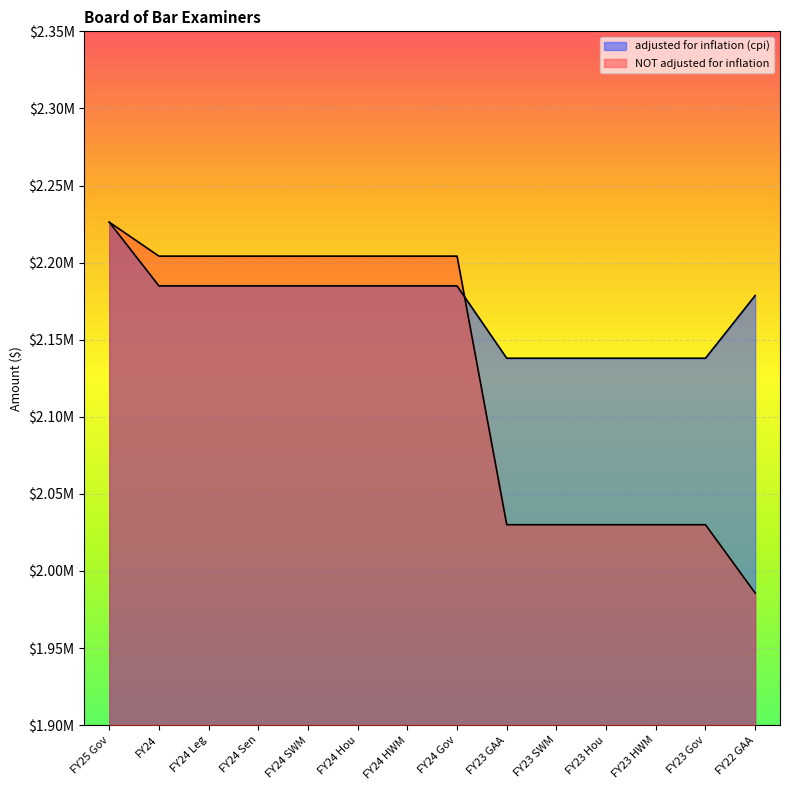

What is the sum of all adjusted for inflation (cpi) values?

30388854